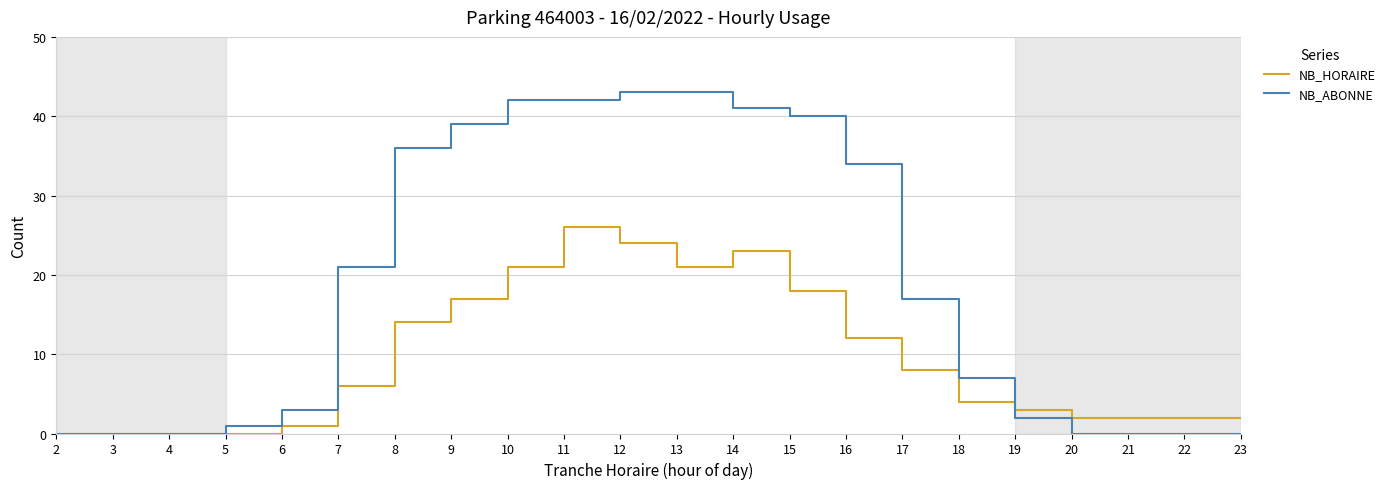

List the series in order of their peak value, lowest first.

NB_HORAIRE, NB_ABONNE